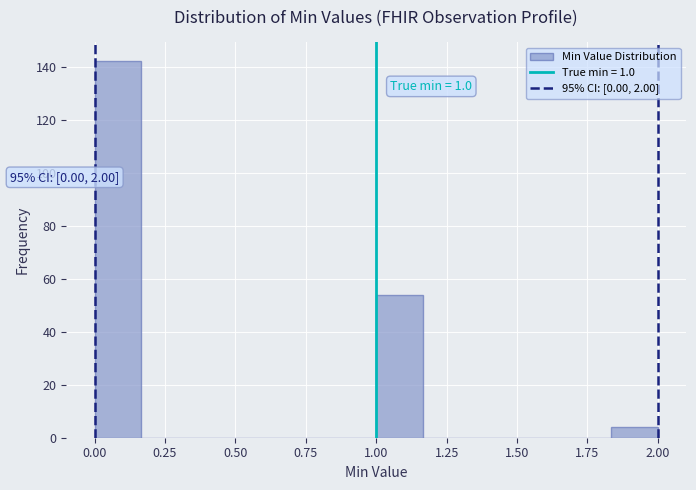

Read against the x-axis, roughly where is the centre of the tallest bar?

0.10